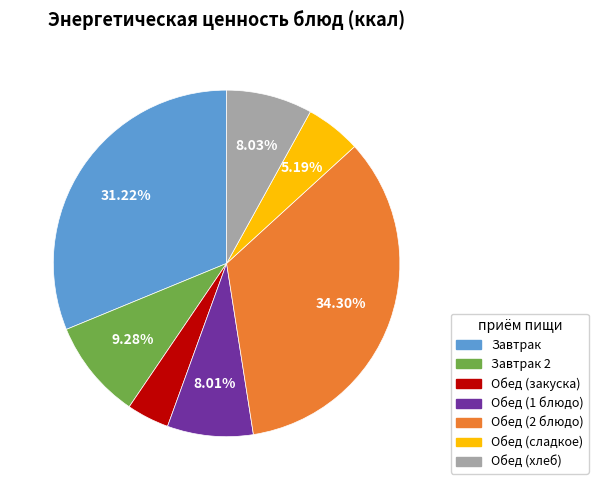

How many segments does this pie chart have?

7